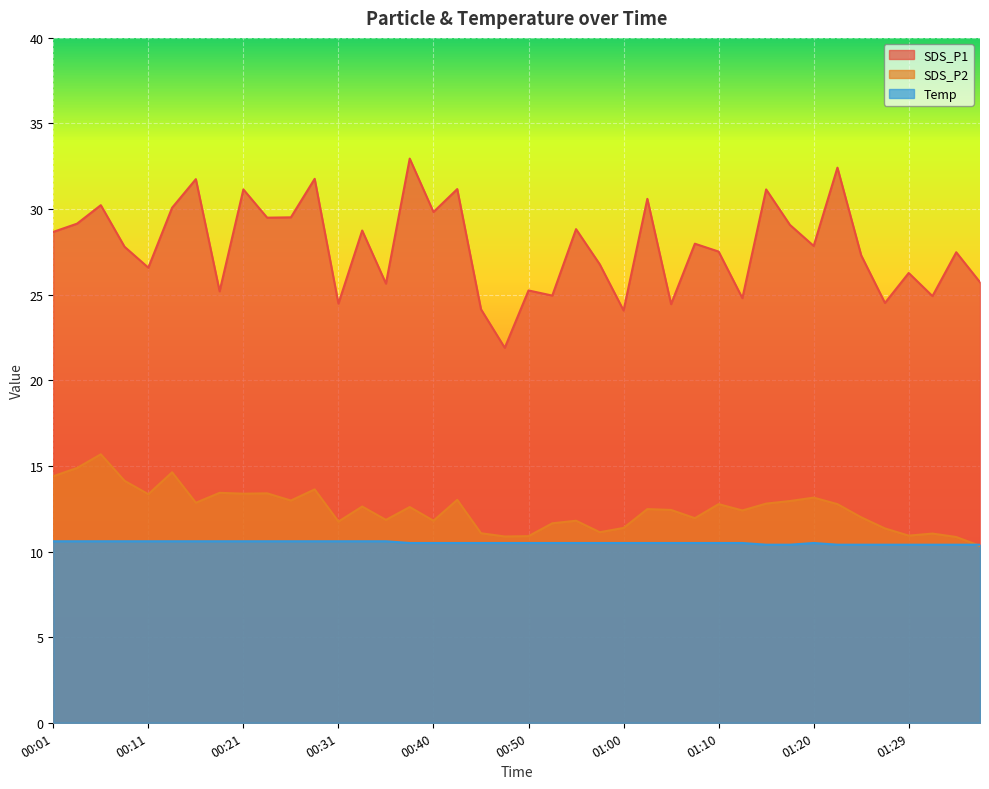

What is the difference between the maximum and minimum values in the SDS_P2 series?

5.3